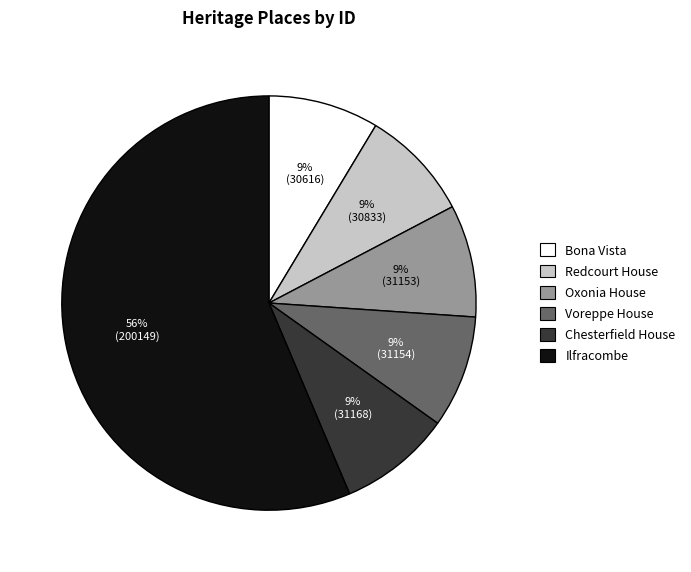

The Voreppe House slice represents 9% of the pie. True or false?

True